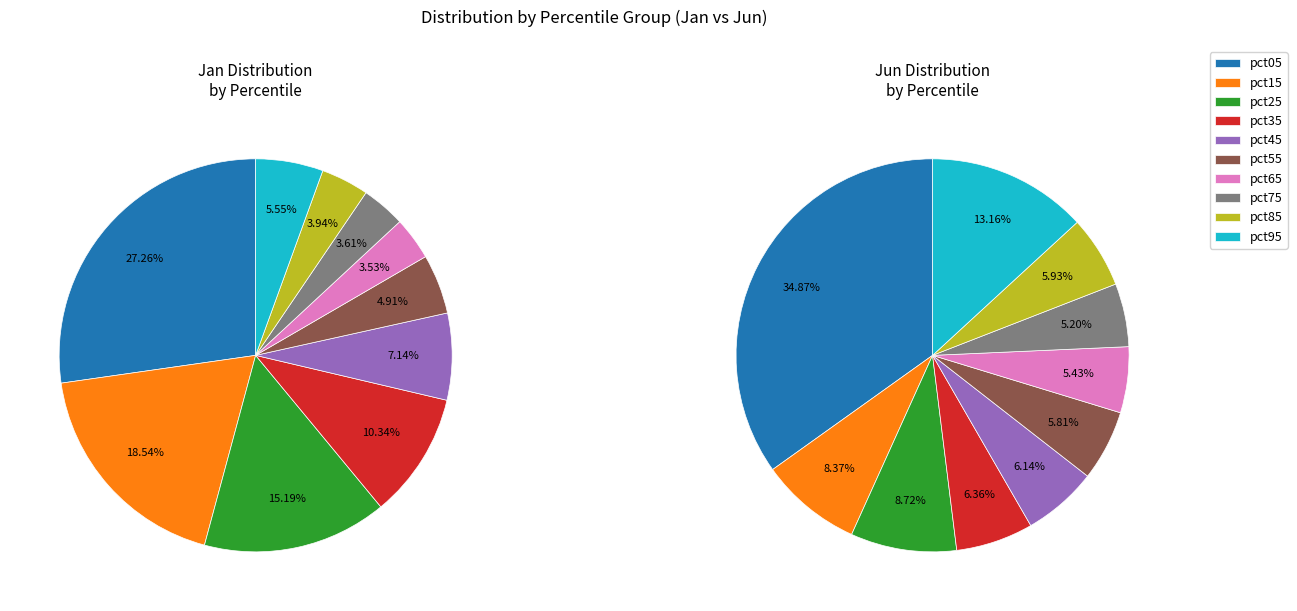

How many slices are in this pie chart?

10